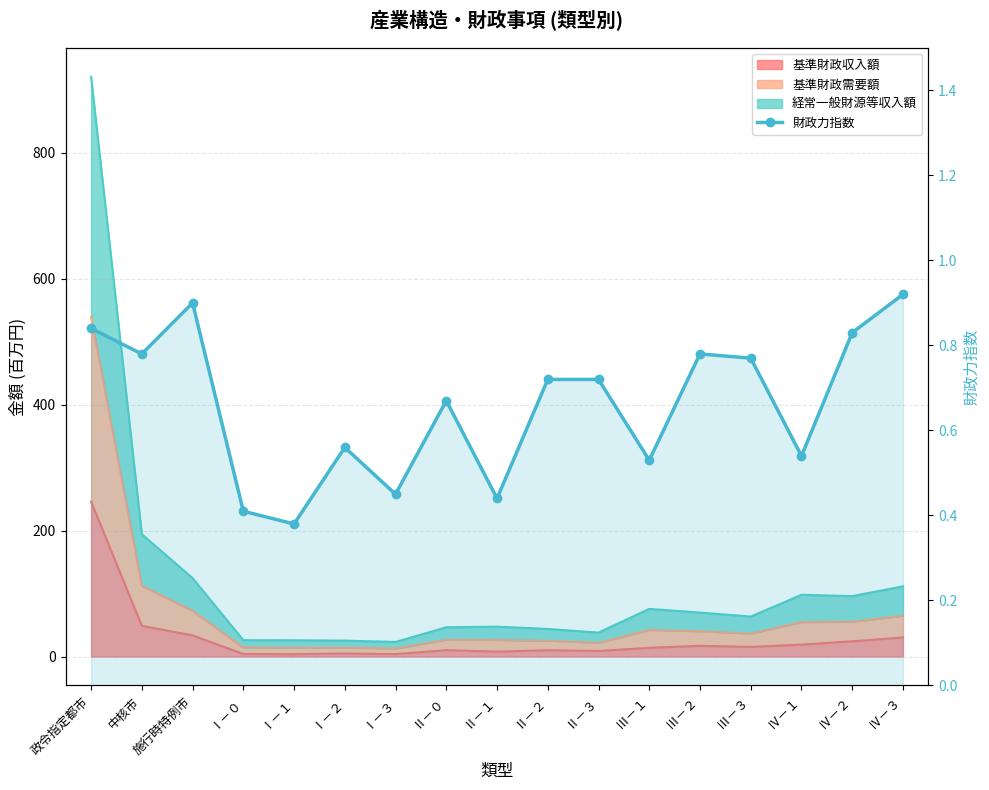

What is the smallest value displayed?

0.4